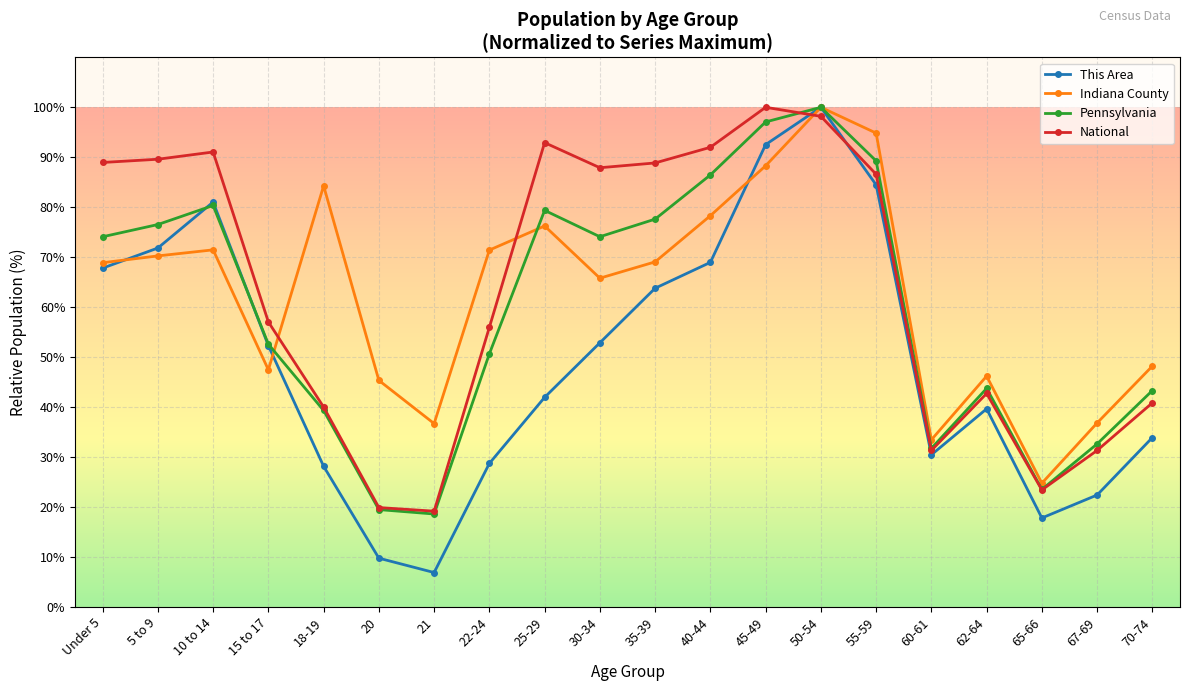

At which label is National closest to 59?

15 to 17